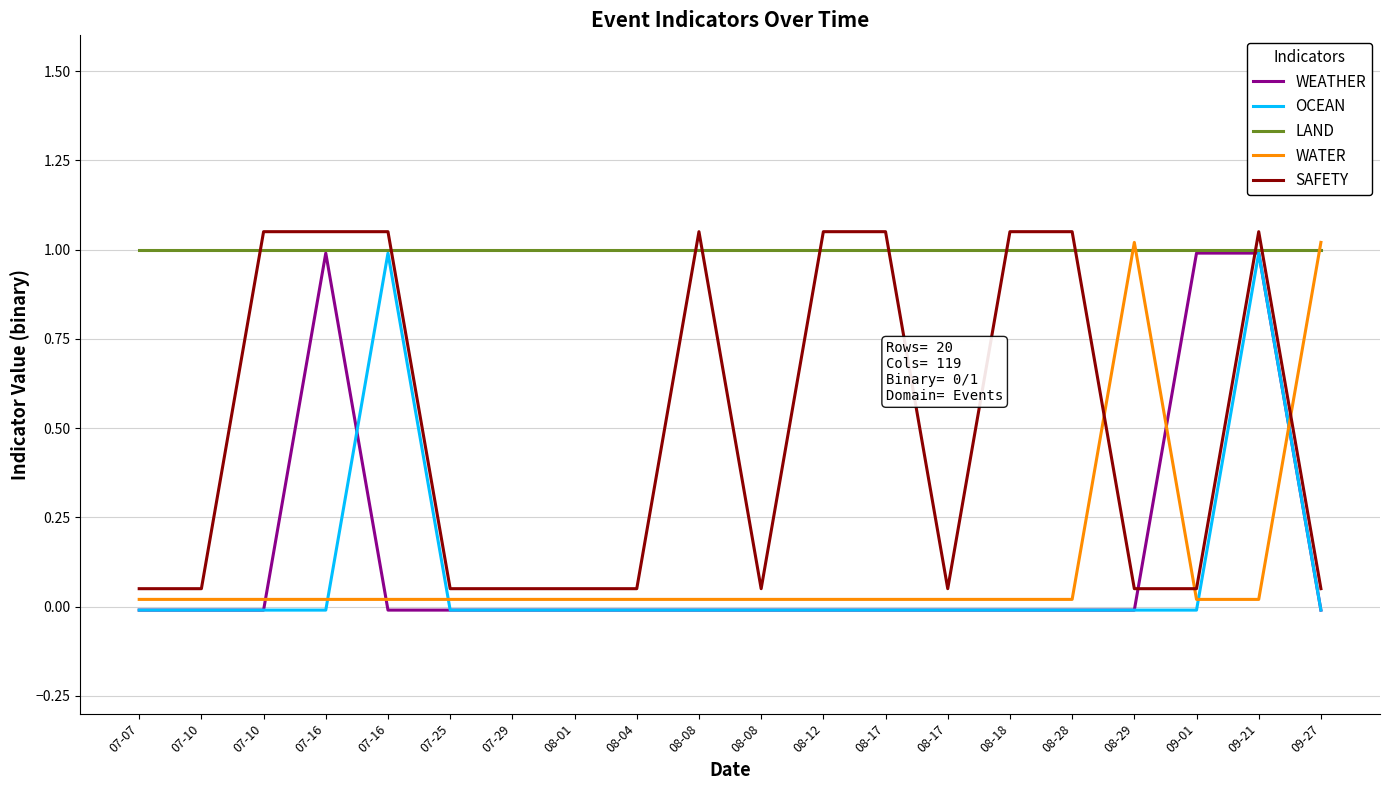

Which category has the lowest value in the OCEAN series?

07-07